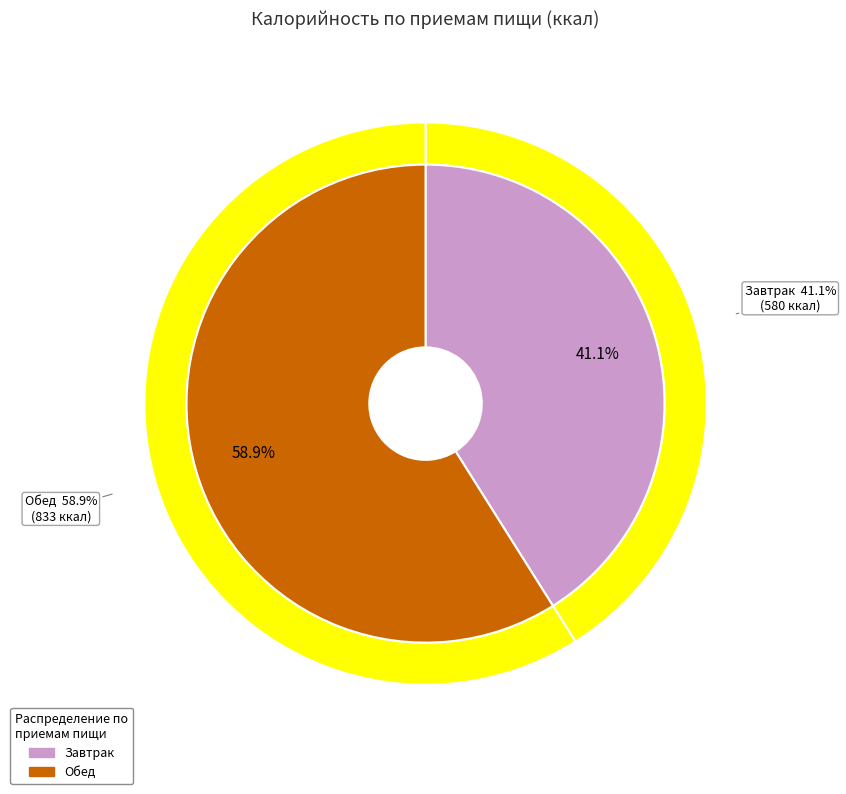

Combined, what portion of the pie is Обед and Завтрак?

100.0%